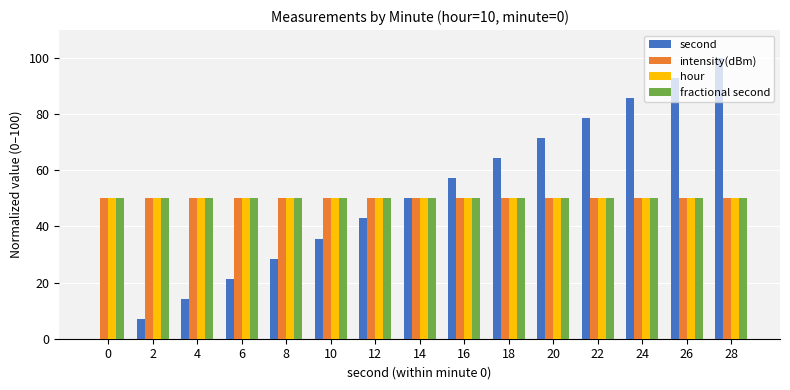

Reading right to left, extract all data points from this chart.

second: 28=100.0	26=92.9	24=85.7	22=78.6	20=71.4	18=64.3	16=57.1	14=50.0	12=42.9	10=35.7	8=28.6	6=21.4	4=14.3	2=7.1	0=0.0
intensity(dBm): 28=50.0	26=50.0	24=50.0	22=50.0	20=50.0	18=50.0	16=50.0	14=50.0	12=50.0	10=50.0	8=50.0	6=50.0	4=50.0	2=50.0	0=50.0
hour: 28=50.0	26=50.0	24=50.0	22=50.0	20=50.0	18=50.0	16=50.0	14=50.0	12=50.0	10=50.0	8=50.0	6=50.0	4=50.0	2=50.0	0=50.0
fractional second: 28=50.0	26=50.0	24=50.0	22=50.0	20=50.0	18=50.0	16=50.0	14=50.0	12=50.0	10=50.0	8=50.0	6=50.0	4=50.0	2=50.0	0=50.0